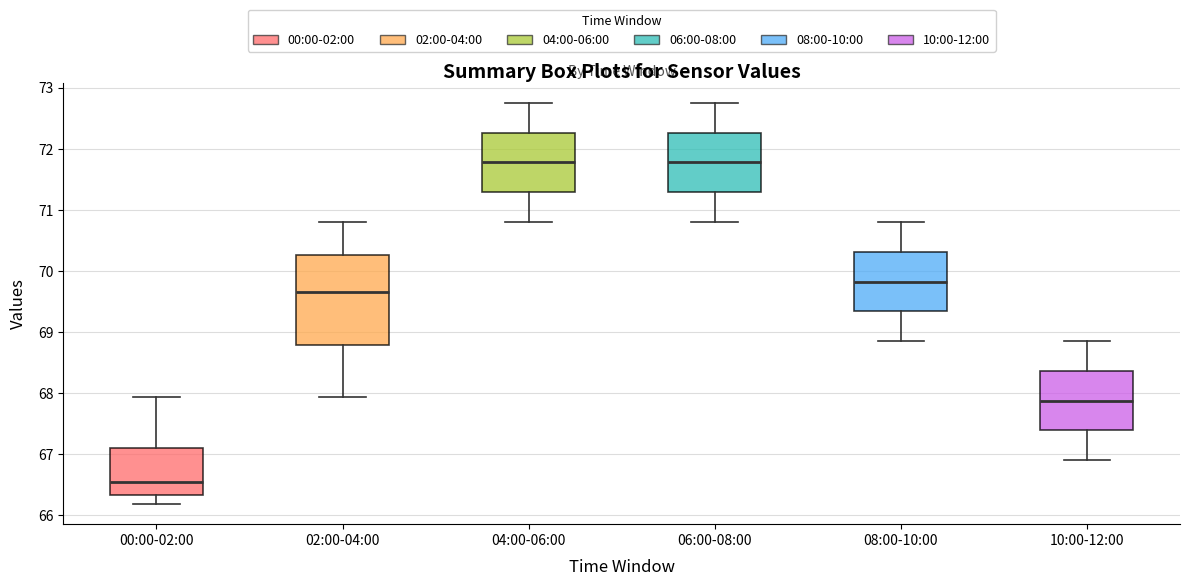

Where does the lower whisker of the box for 00:00-02:00 end on the y-axis? The values are not printed on the chart, so give them approximately, as read against the axis.

66.2